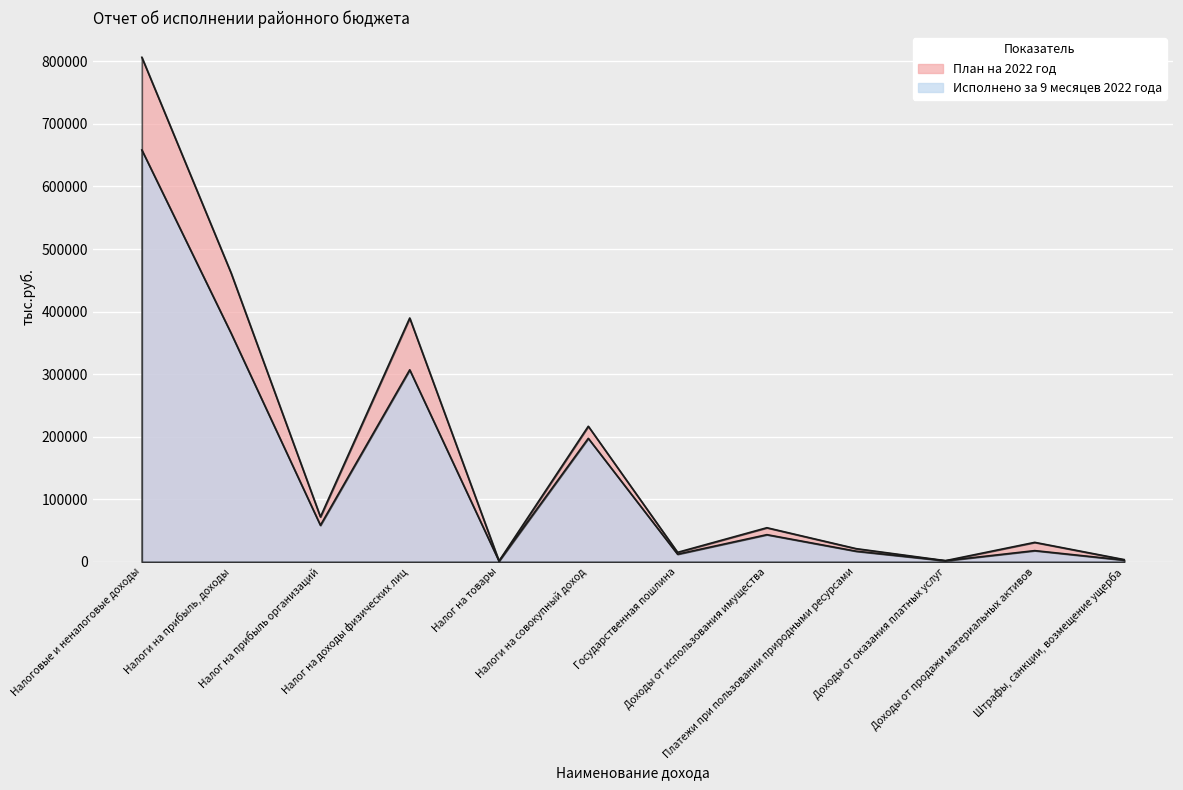

How many lines are shown in the chart?

2